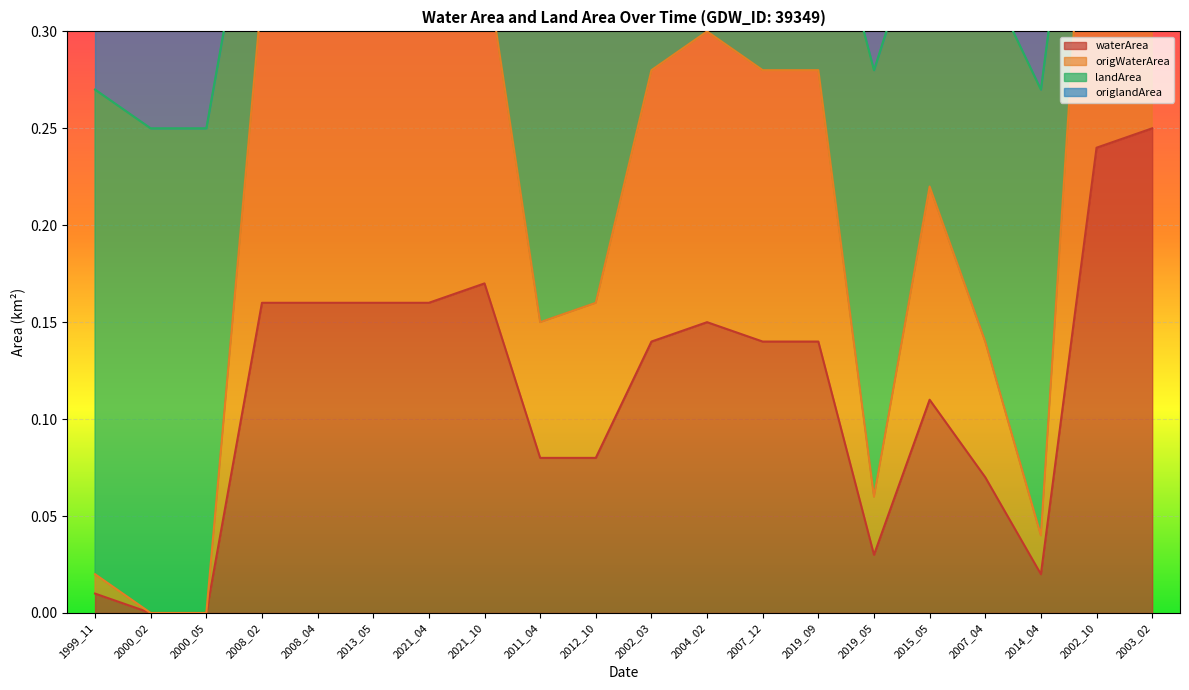

Rank the categories by waterArea value from highest to lowest.

2003_02, 2002_10, 2021_10, 2008_02, 2008_04, 2013_05, 2021_04, 2004_02, 2002_03, 2007_12, 2019_09, 2015_05, 2011_04, 2012_10, 2007_04, 2019_05, 2014_04, 1999_11, 2000_02, 2000_05